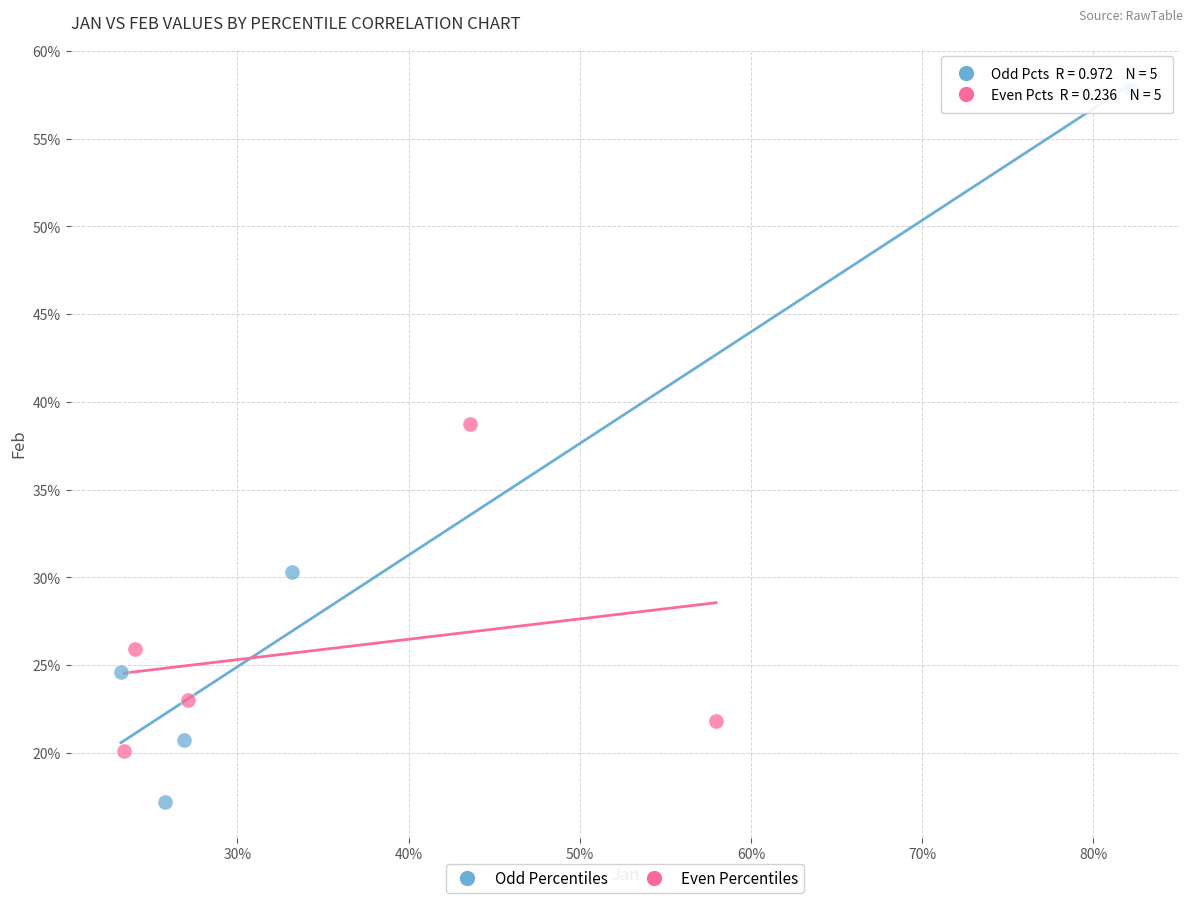

What are all the series names shown in the legend?

Odd Percentiles, Even Percentiles